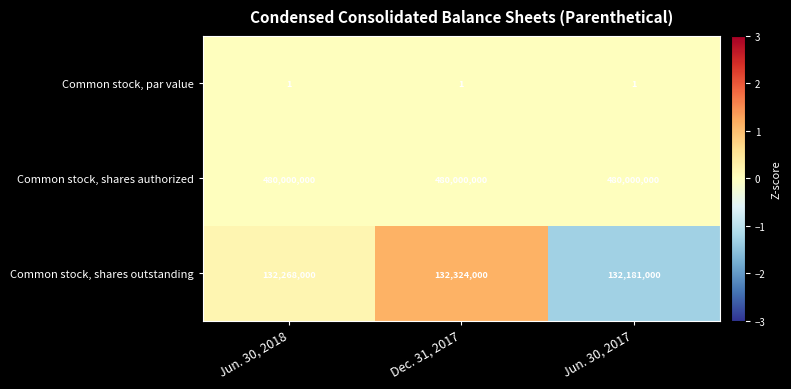

Count the Common stock, shares outstanding values in the range 132181000 to 132324000.

3